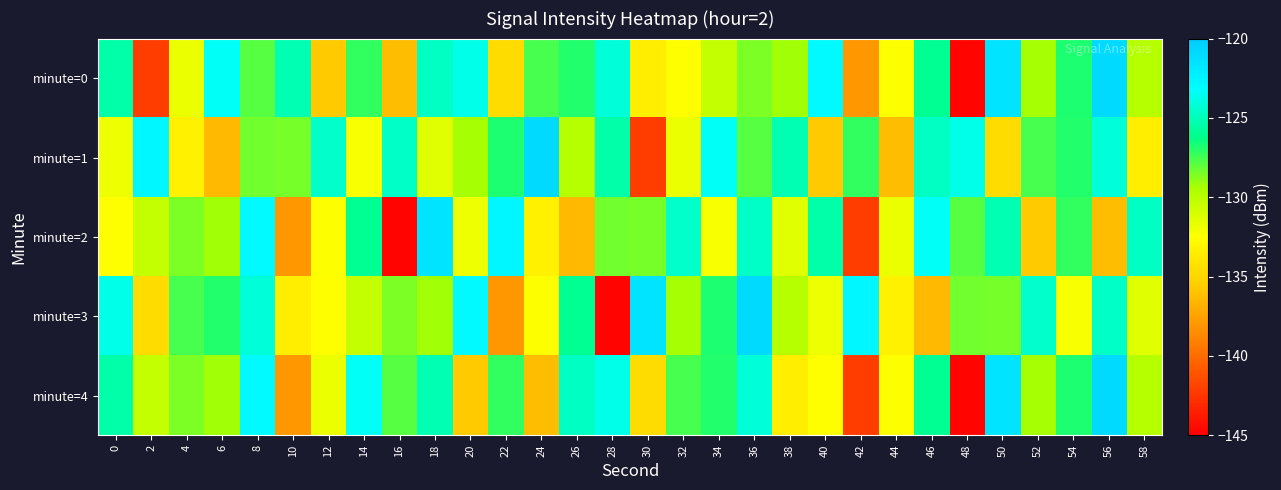

Which has a higher value, 28 or 20?

20